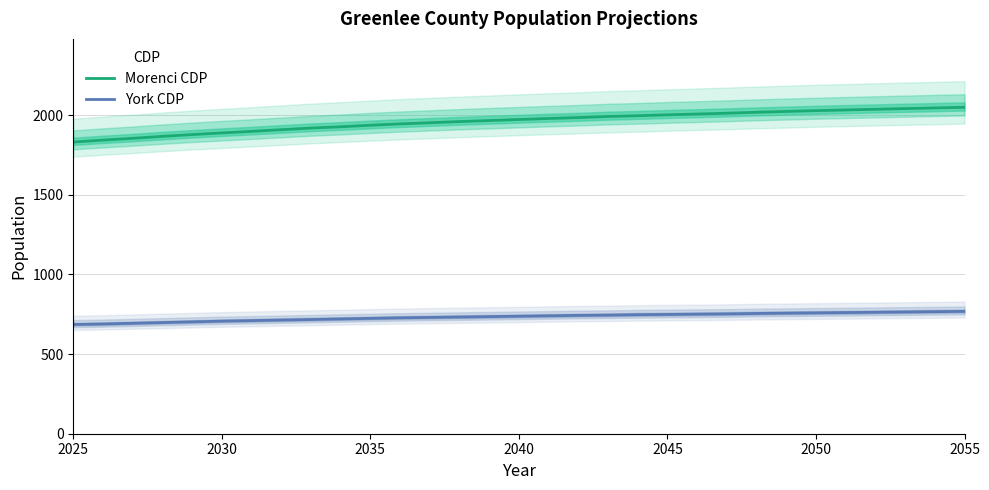

True or false: Morenci CDP and York CDP intersect in this chart.

False